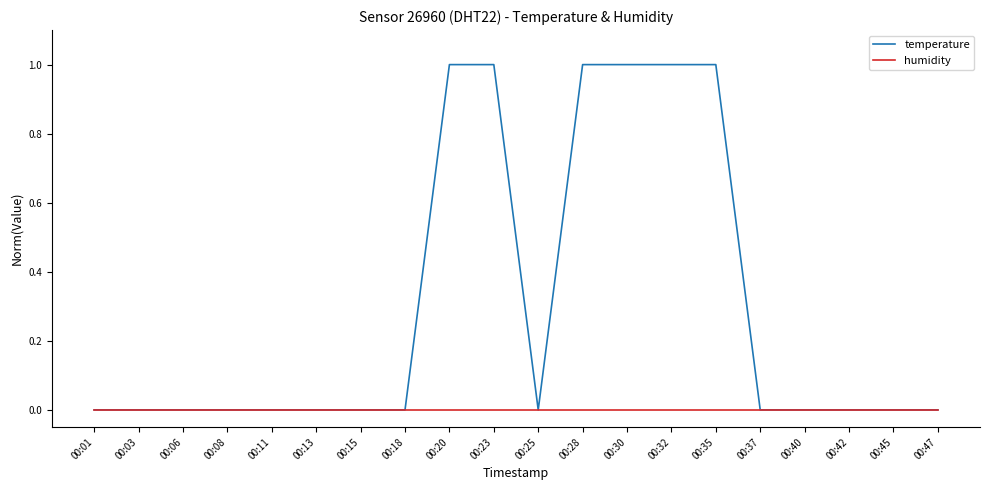

Which series has the largest total across all categories?

temperature